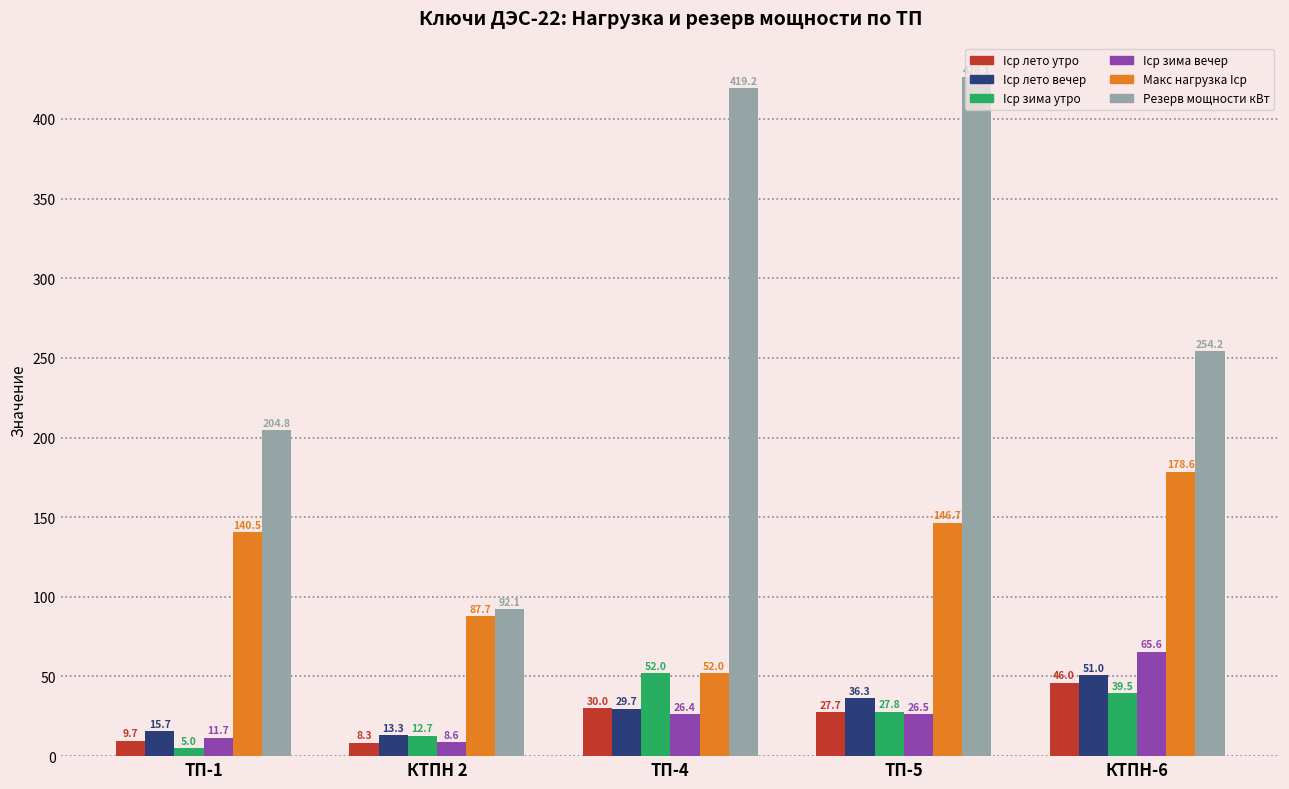

How many distinct data groups are displayed?

6